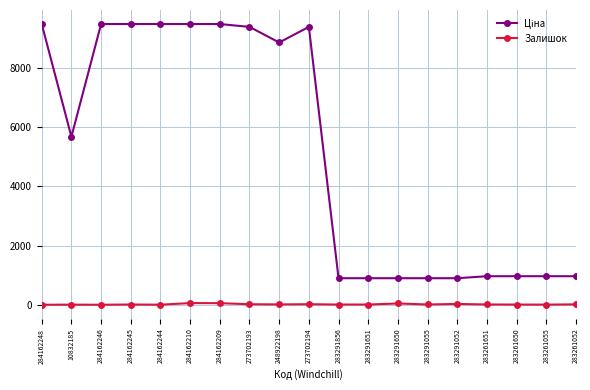

At how many categories does at least one series exceed 4450?

10